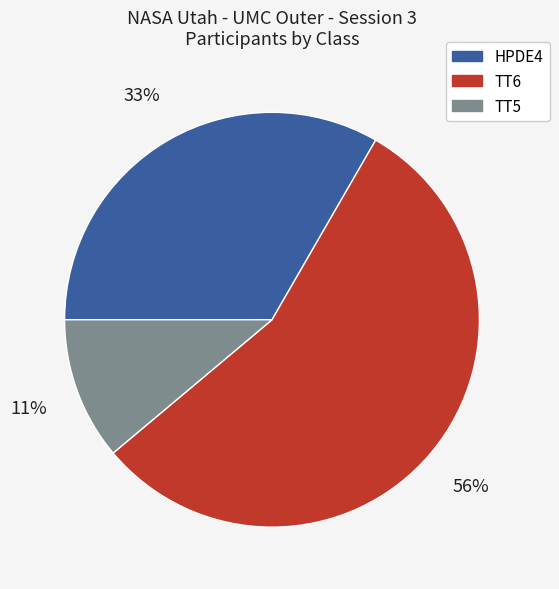

To the nearest percent, what portion does TT6 represent?

56%